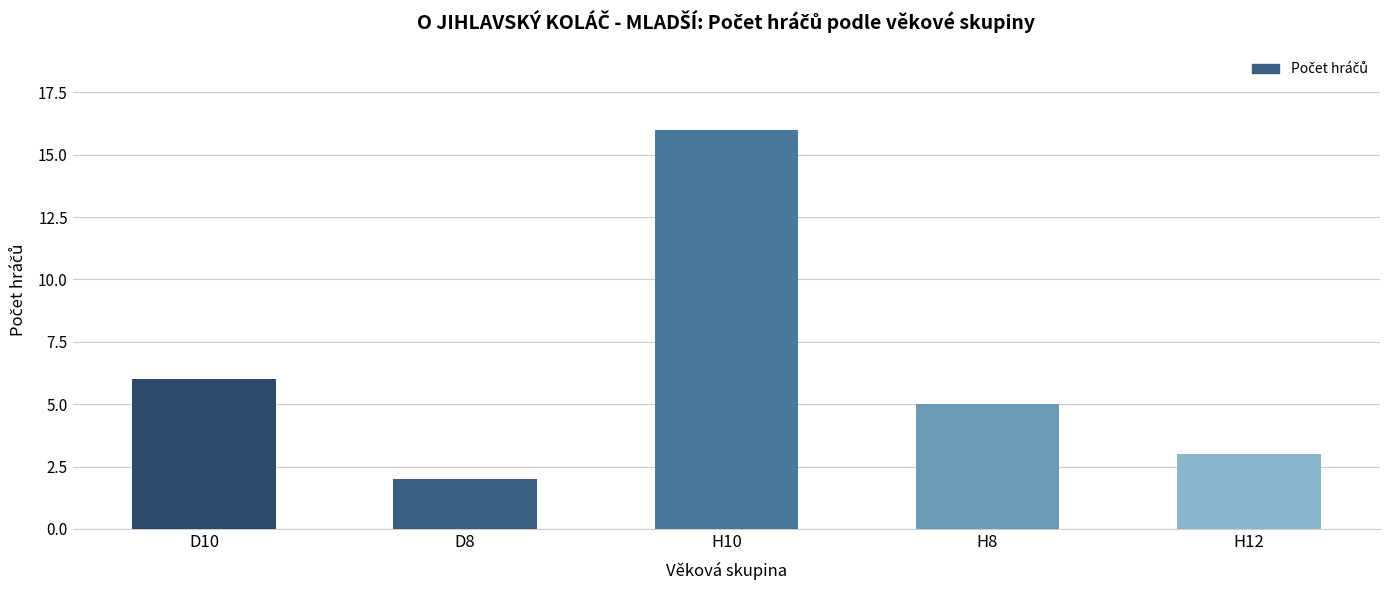

Are the bars grouped side by side (vs. stacked)?

No